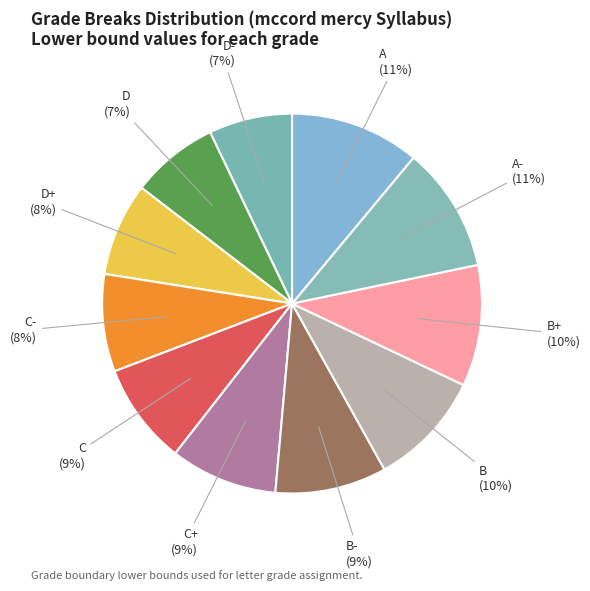

To the nearest percent, what is the difference between the largest and smallest slice percentages?

4%